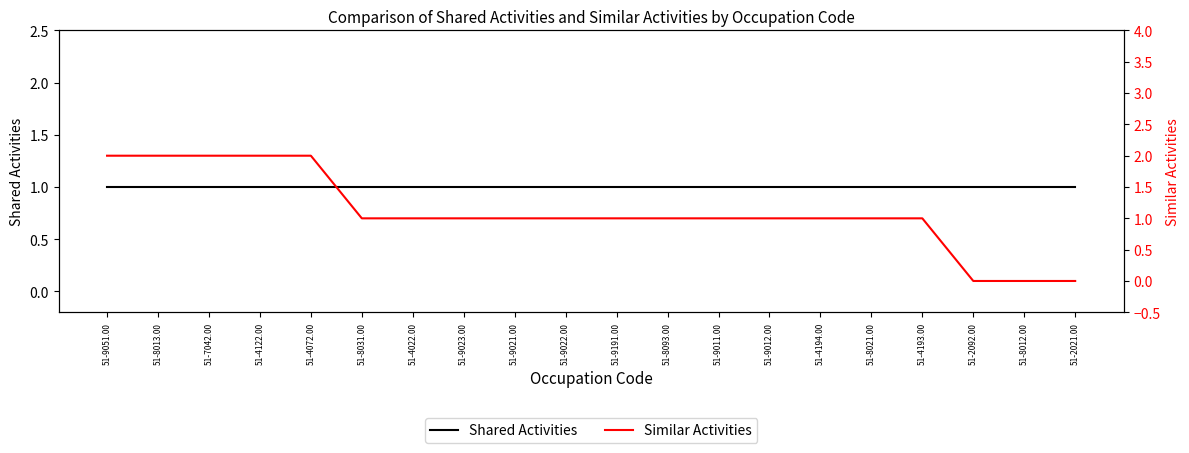

At how many categories does at least one series exceed 1?

5